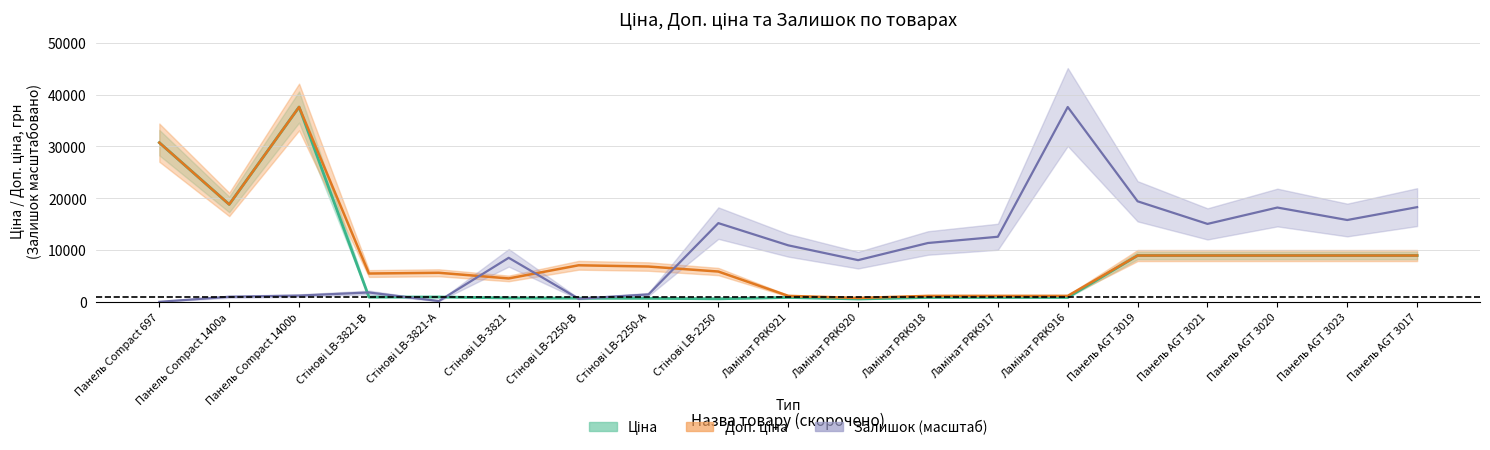

How many values in the Ціна series are below 910?

9